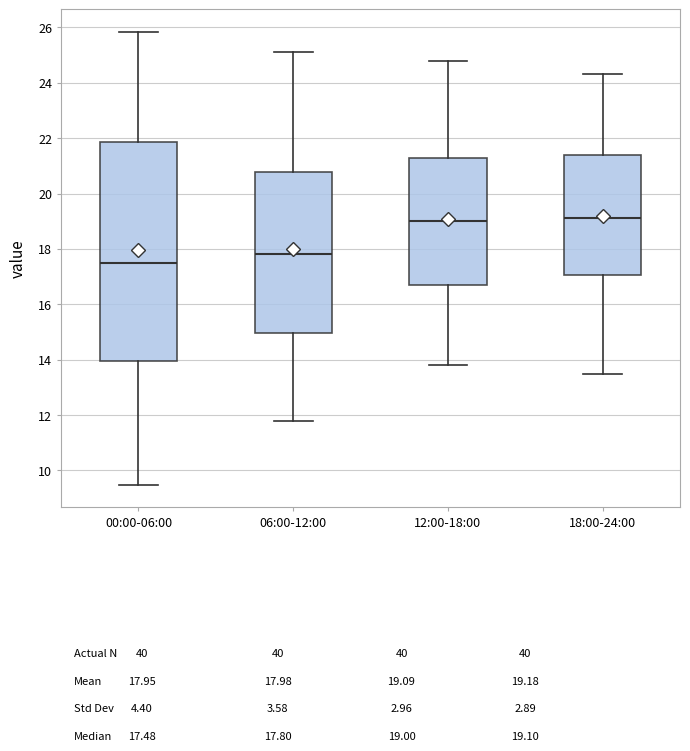

Reading left to right, read every box against the y-axis: the position of its median line, the range the box covers, and the ends of its whiskers. The values are not printed on the chart, so give them approximately, as read against the axis.

00:00-06:00: median 17.4, box 14.0 to 21.8, whiskers 9.4 to 25.8
06:00-12:00: median 17.8, box 15.0 to 20.8, whiskers 11.8 to 25.2
12:00-18:00: median 19.0, box 16.8 to 21.4, whiskers 13.8 to 24.8
18:00-24:00: median 19.2, box 17.0 to 21.4, whiskers 13.6 to 24.4